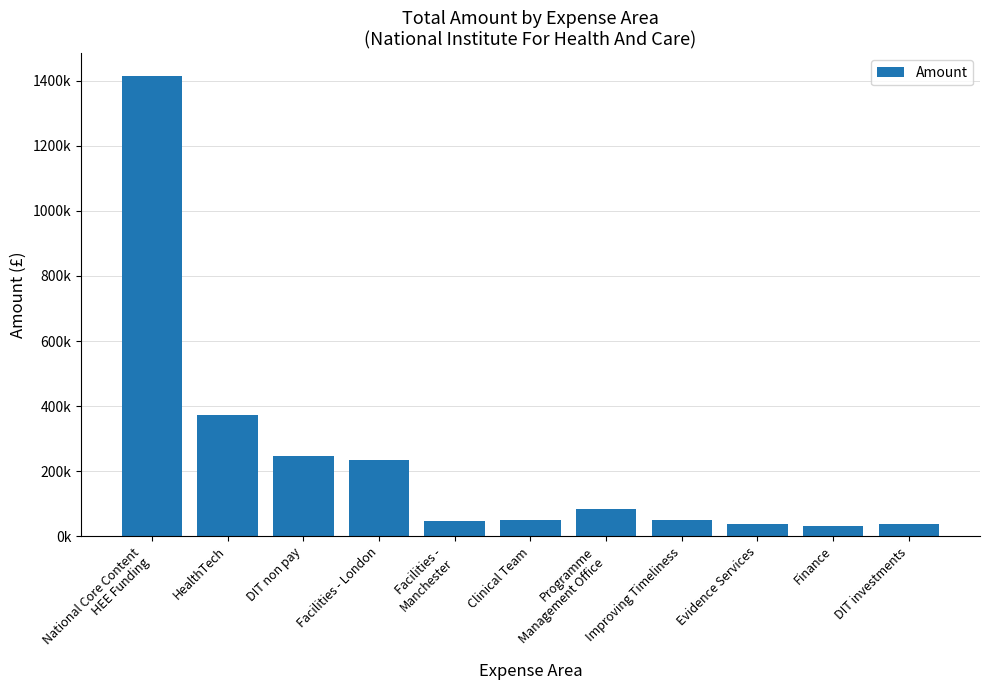

Are the bars grouped side by side (vs. stacked)?

No